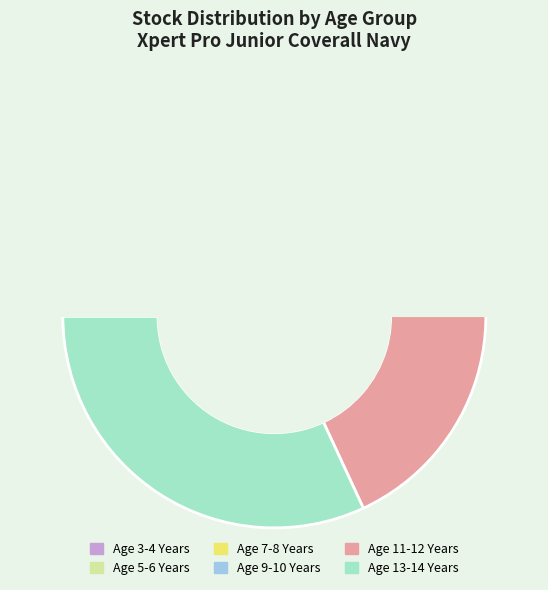

To the nearest percent, what is the average slice percentage?

17%